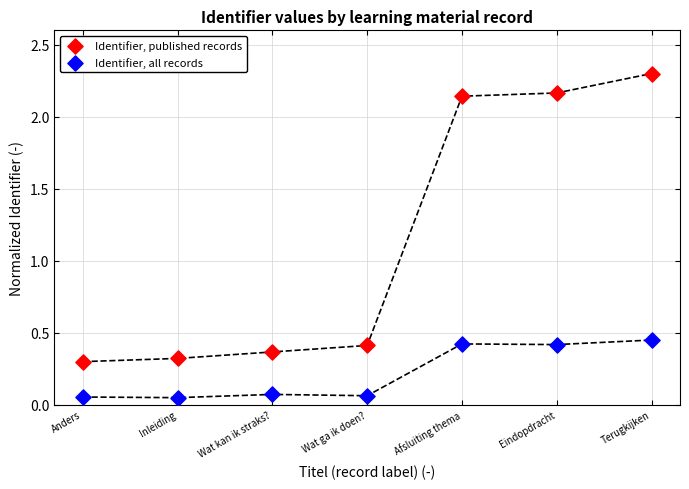

Which series contains the highest Y value?

Identifier, published records